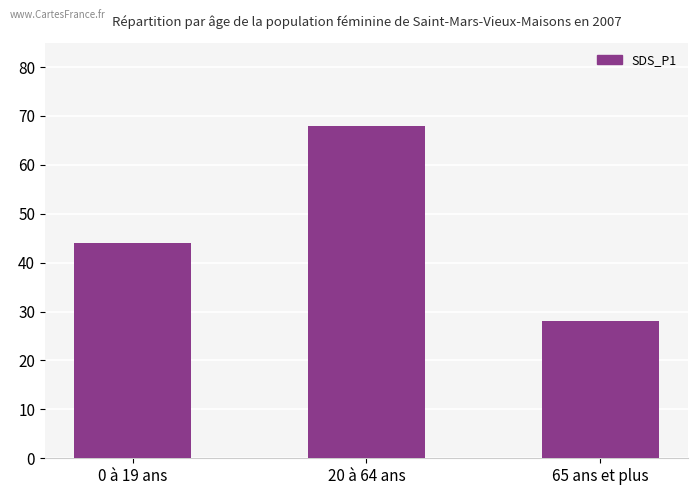

Rank the categories by value from lowest to highest.

65 ans et plus, 0 à 19 ans, 20 à 64 ans